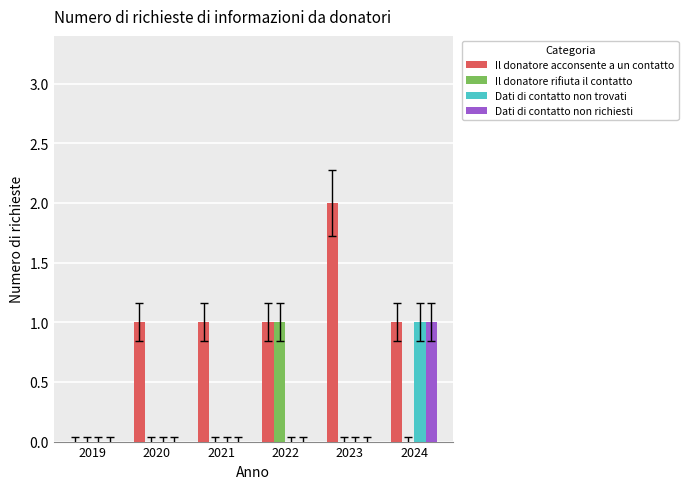

At which category is the sum across all series the highest?

2024